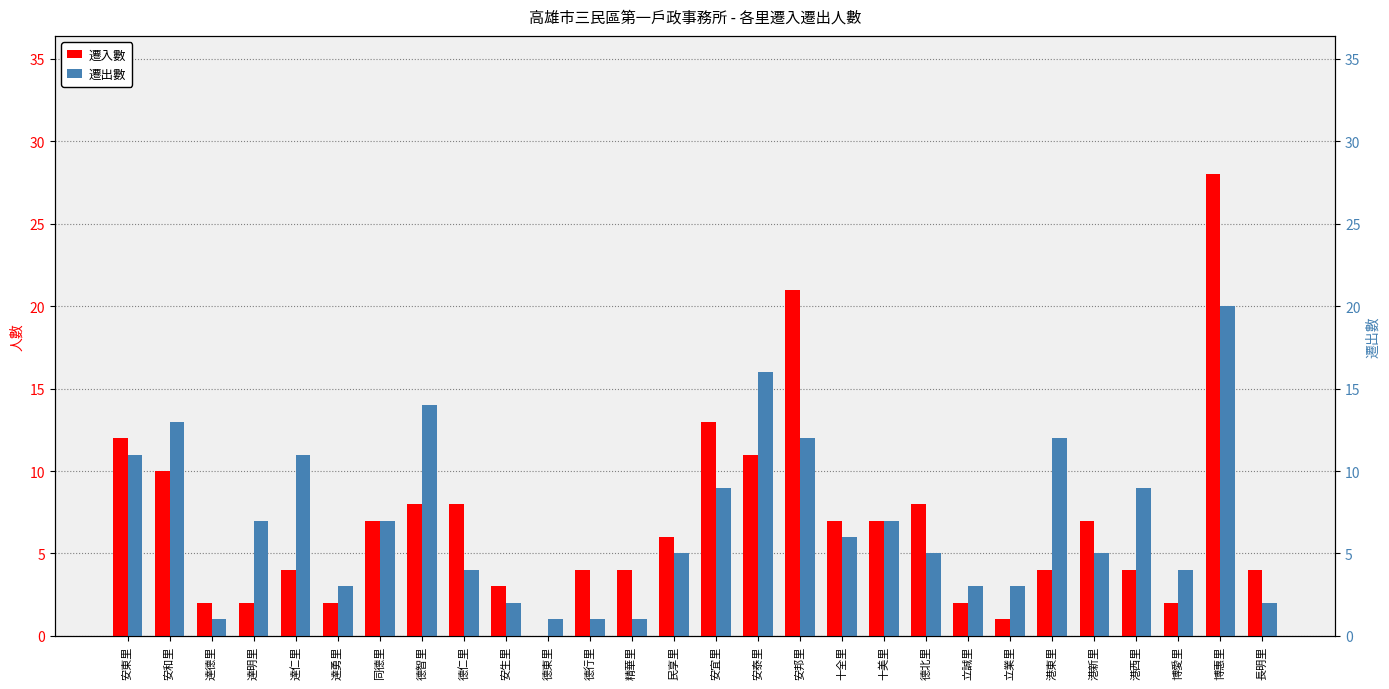

What is the difference between the highest and lowest values at 民享里?

1